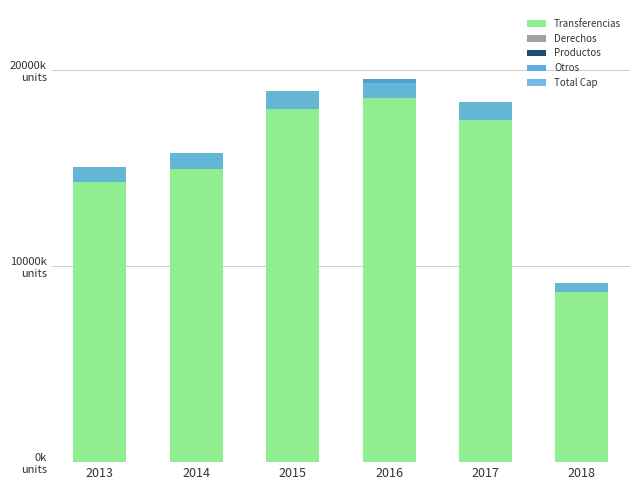

Is the value of Otros at 2018 greater than the value of Transferencias at 2015?

No